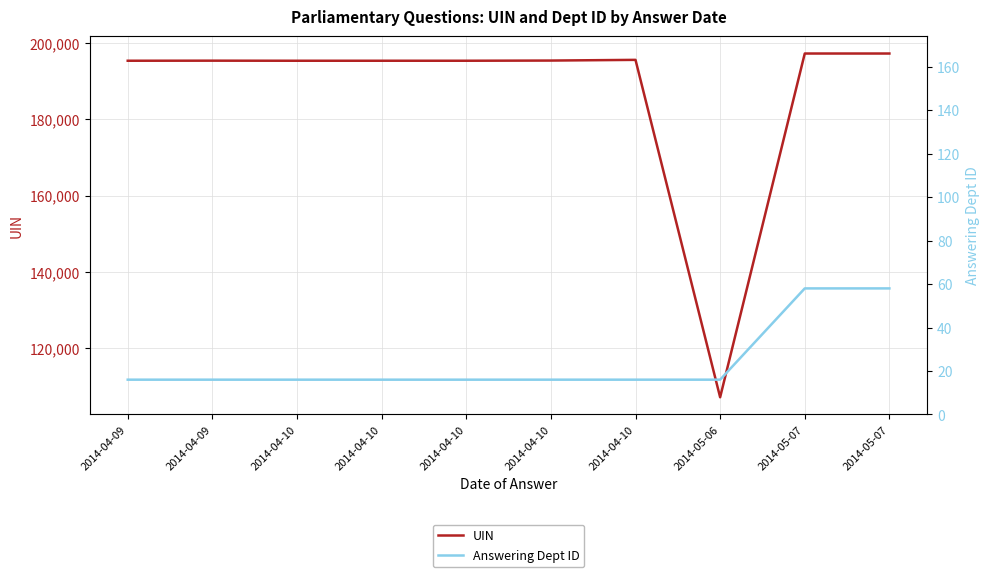

Which series changed the most between 2014-04-10 and 2014-05-07?

UIN